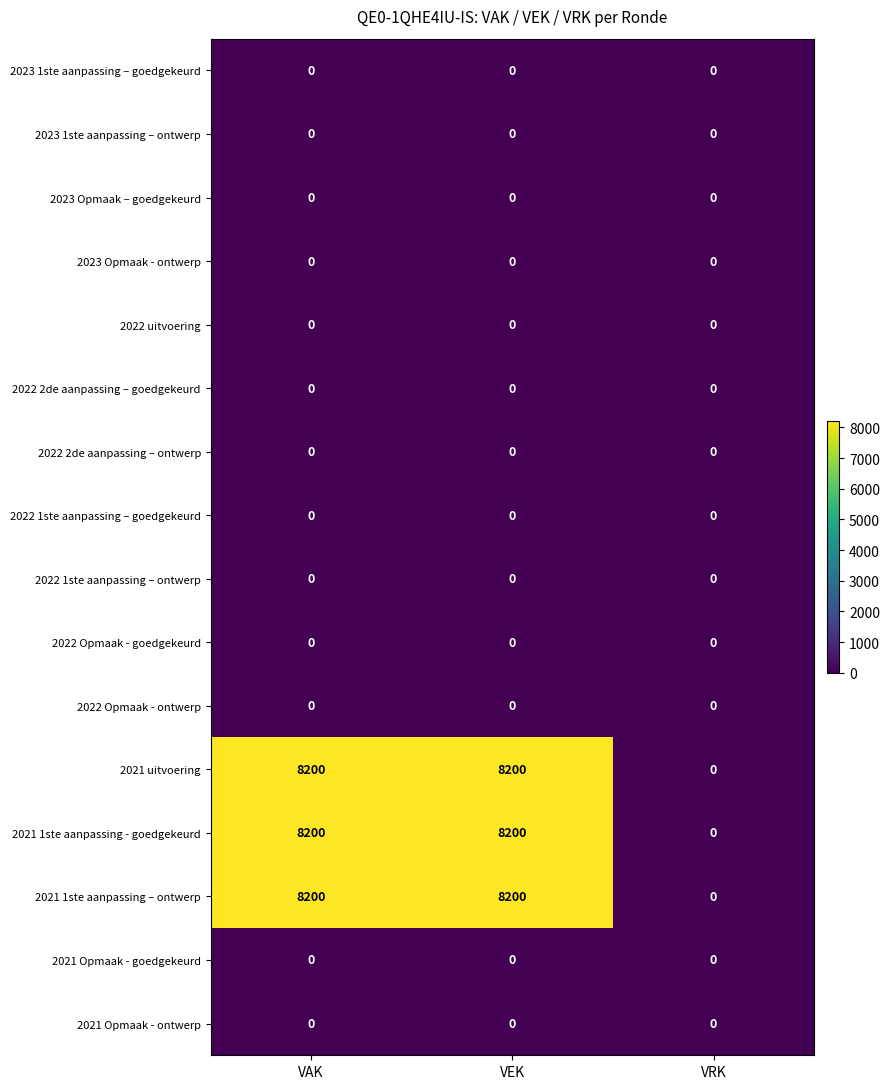

What is the difference between the highest and lowest values at VAK?

8200